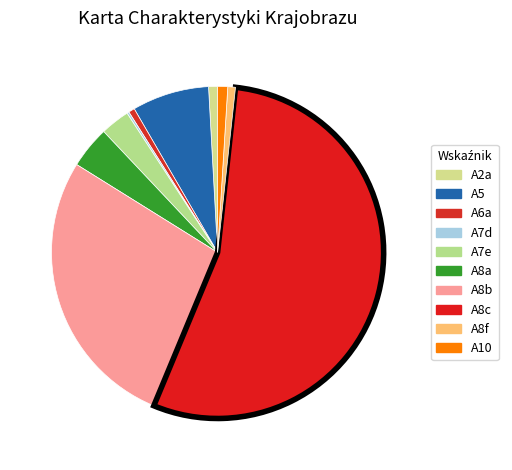

Which has a higher value, A8b or A6a?

A8b